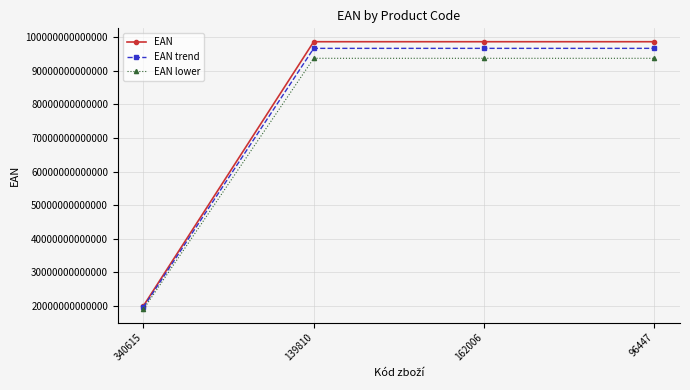

Is the value of EAN at 96447 greater than the value of EAN lower at 96447?

Yes